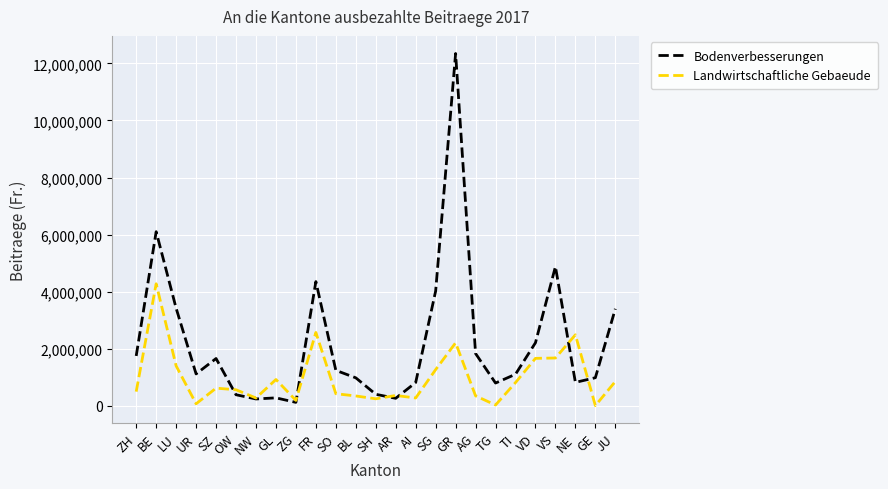

True or false: Bodenverbesserungen has more than 2 interior local peaks.

True